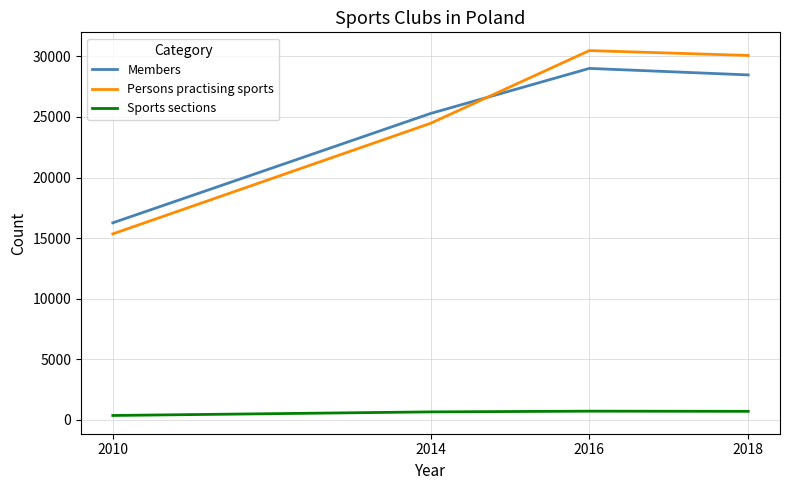

What are all the series names shown in the legend?

Members, Persons practising sports, Sports sections